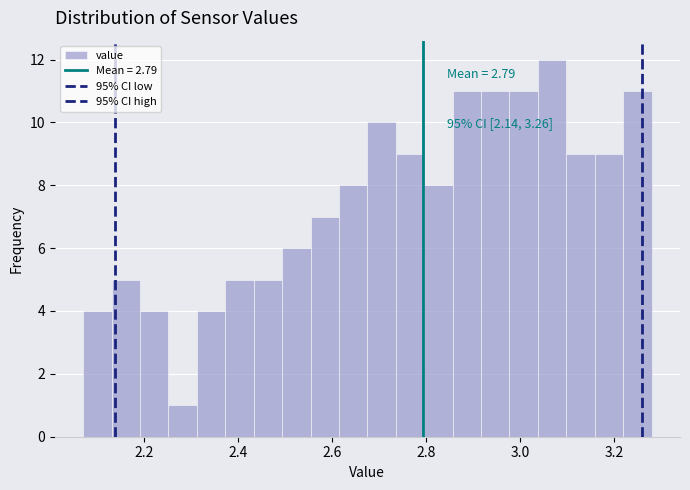

Around what value on the x-axis is the tallest bar? Give the approximate position of its centre, as read against the axis.

3.06